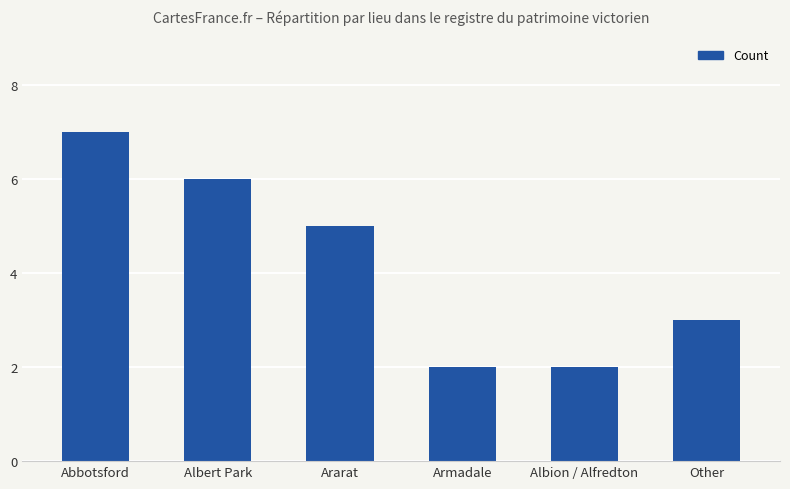

Reading right to left, list all the values displayed in this chart.

Other=3	Albion / Alfredton=2	Armadale=2	Ararat=5	Albert Park=6	Abbotsford=7